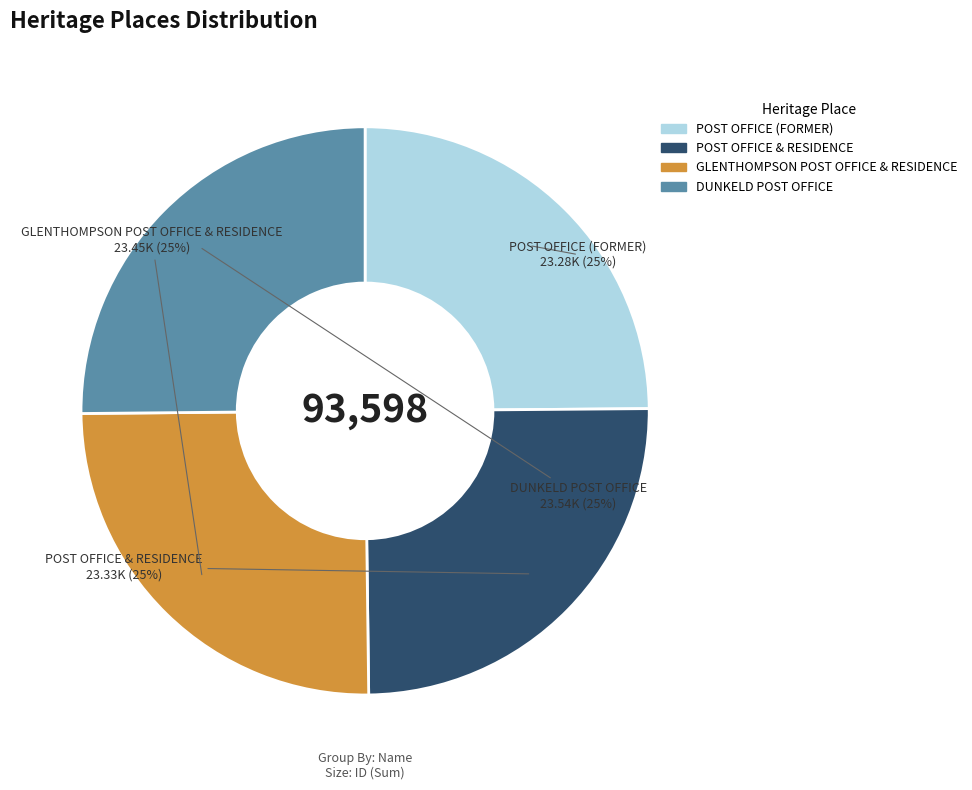

Is it true that GLENTHOMPSON POST OFFICE & RESIDENCE is 25% of the pie?

True